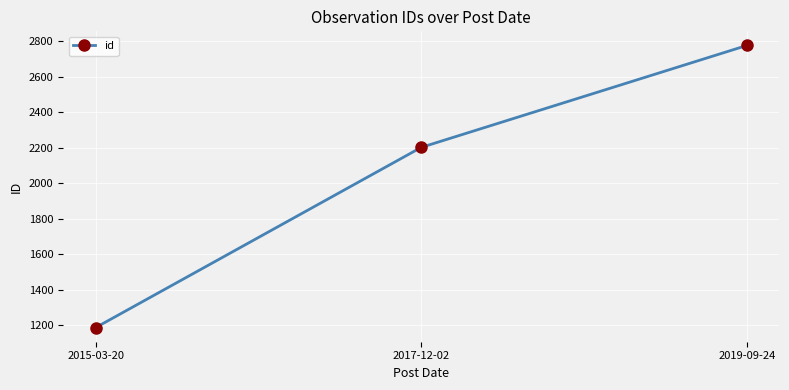

What is the sum of the values at 2015-03-20 and 2017-12-02?

3389